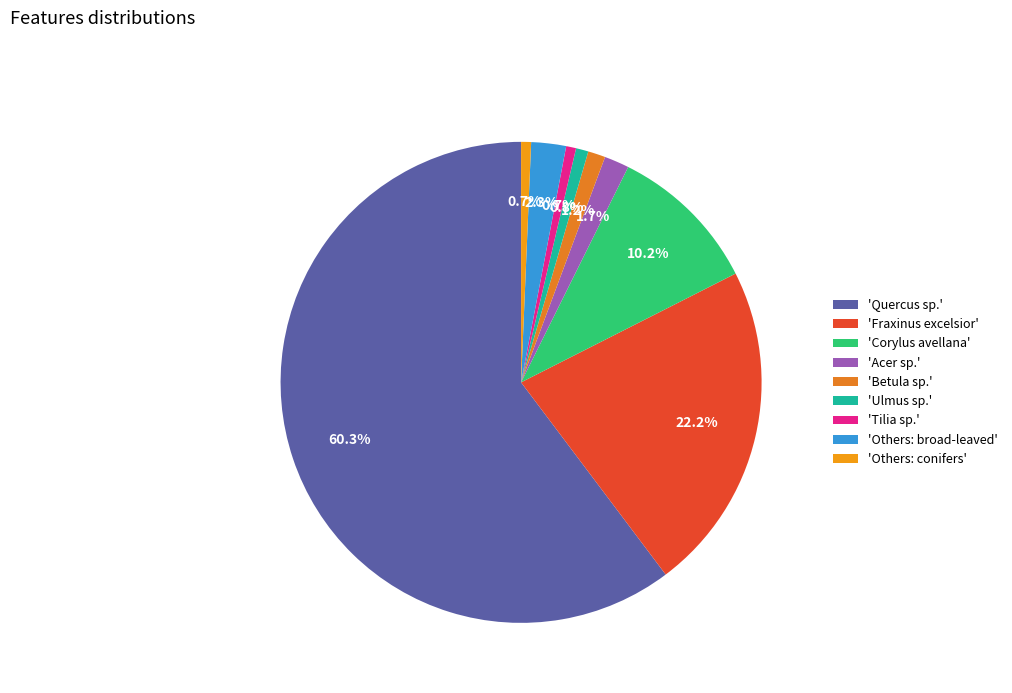

Which slice is the largest?

'Quercus sp.'